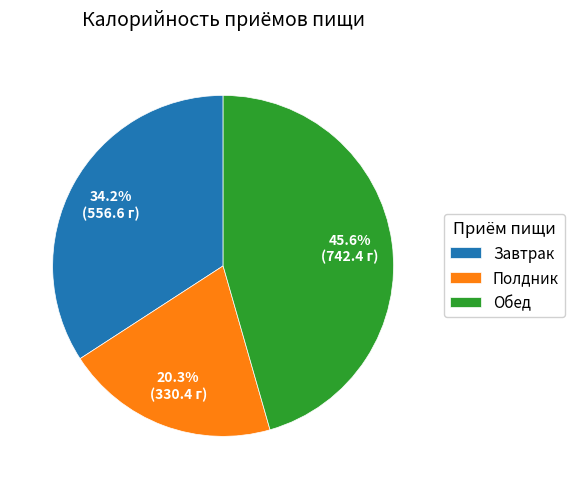

Combined, do Обед and Завтрак account for over 50%?

Yes